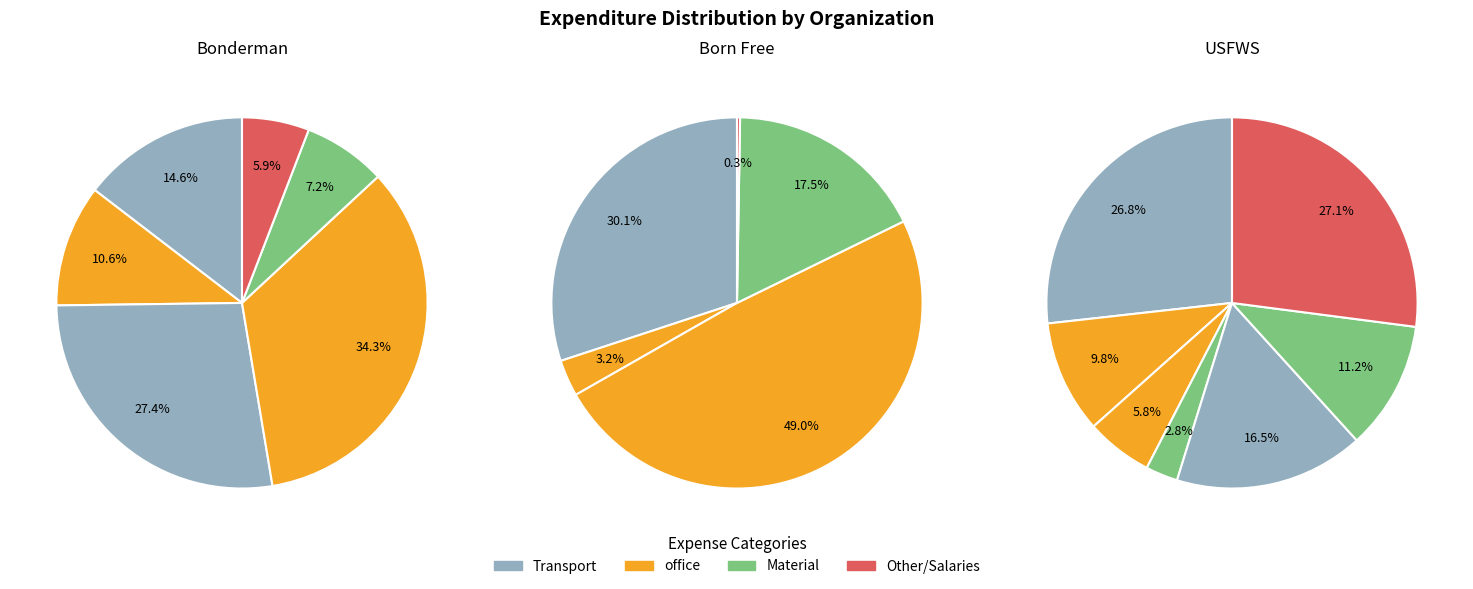

Is there any slice that represents more than half of the pie?

No